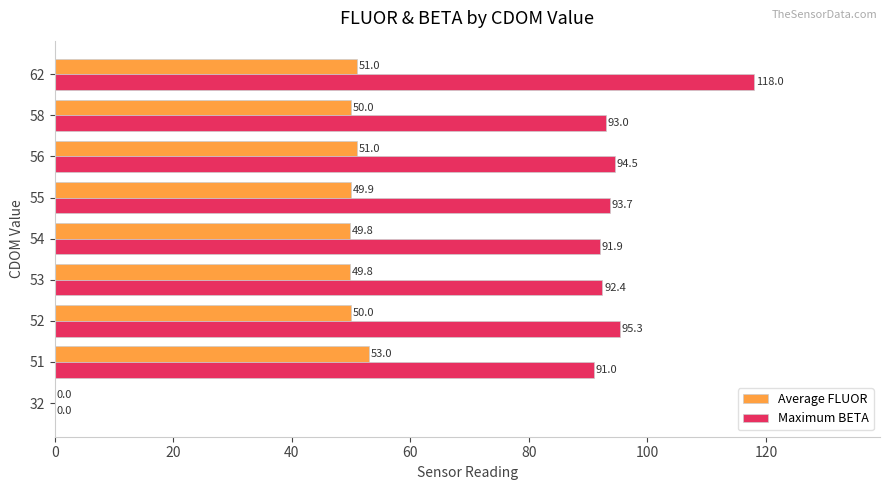

What is the total value across all series at 53?

142.2